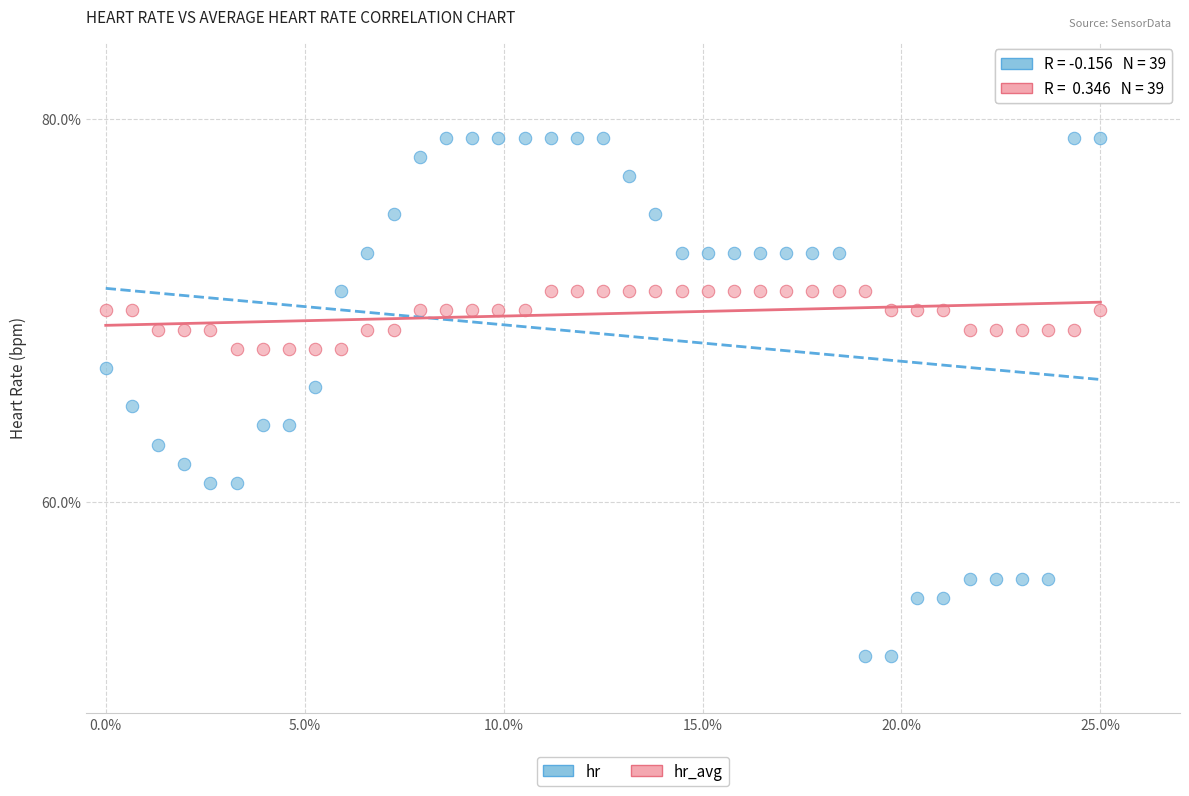

What are all the series names shown in the legend?

hr, hr_avg